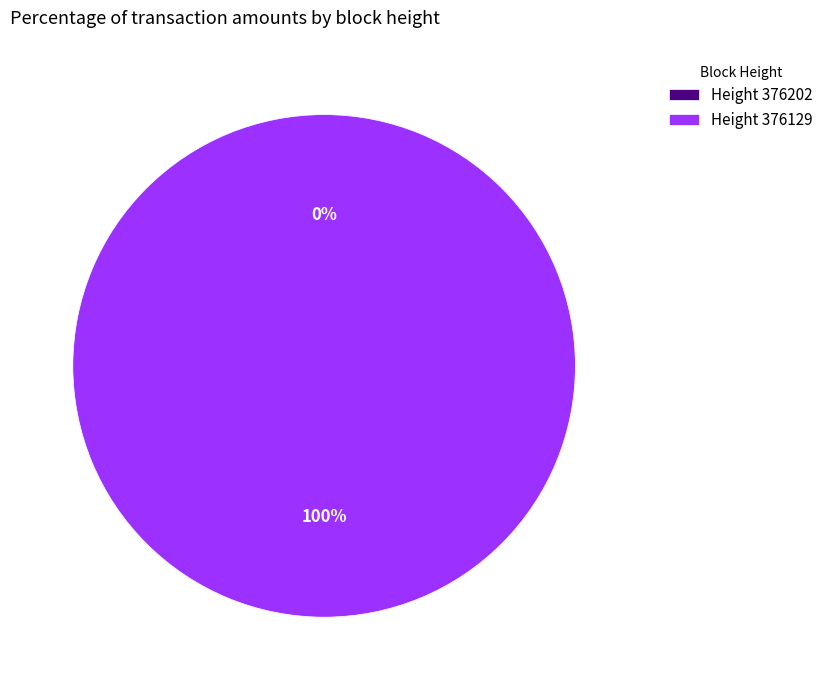

Which has a higher value, 376202 or 376129?

376129